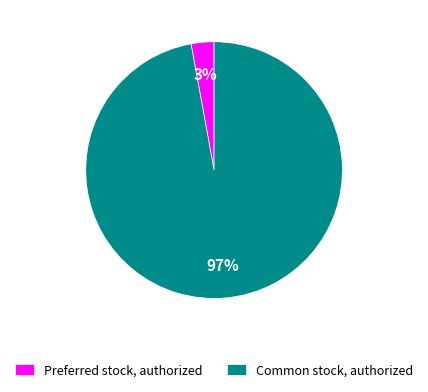

How many slices are in this pie chart?

2